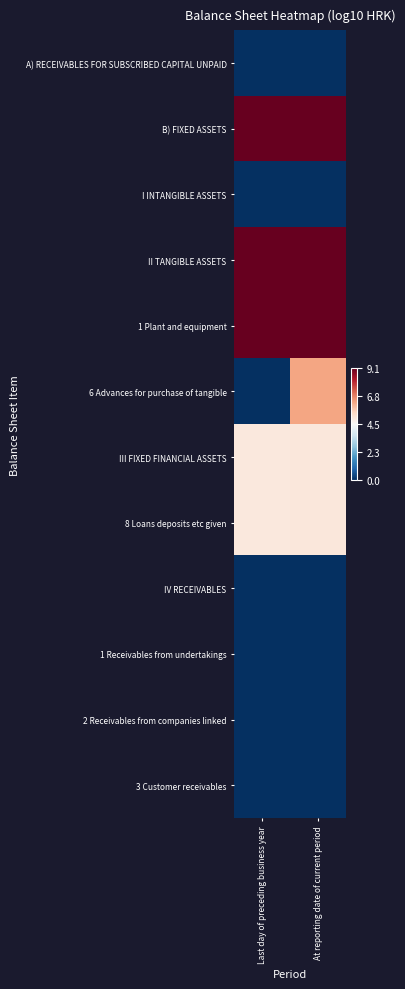

Between Last day of preceding business year and At reporting date of current period, which is larger?

Last day of preceding business year